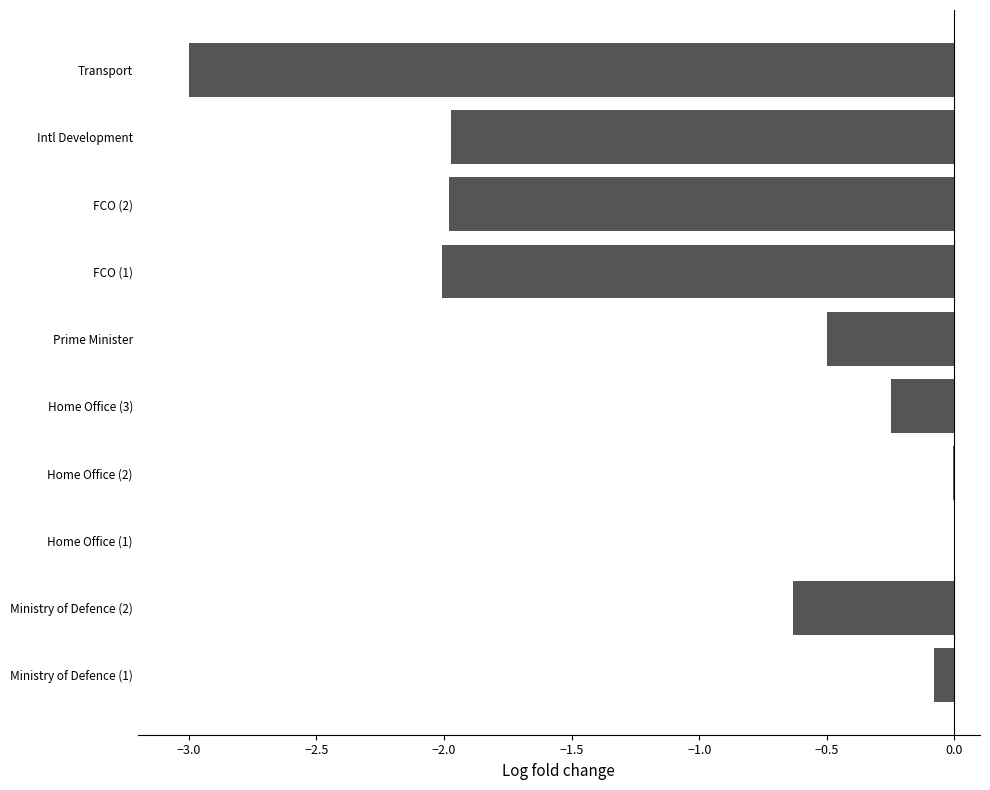

What is the sum of all values?

-10.4